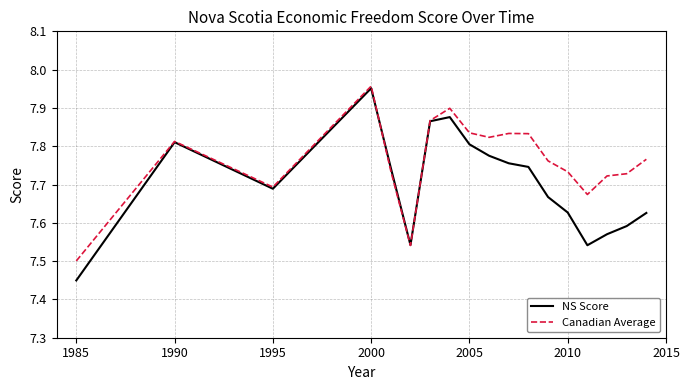

Which series has the largest range (max minus min)?

NS Score